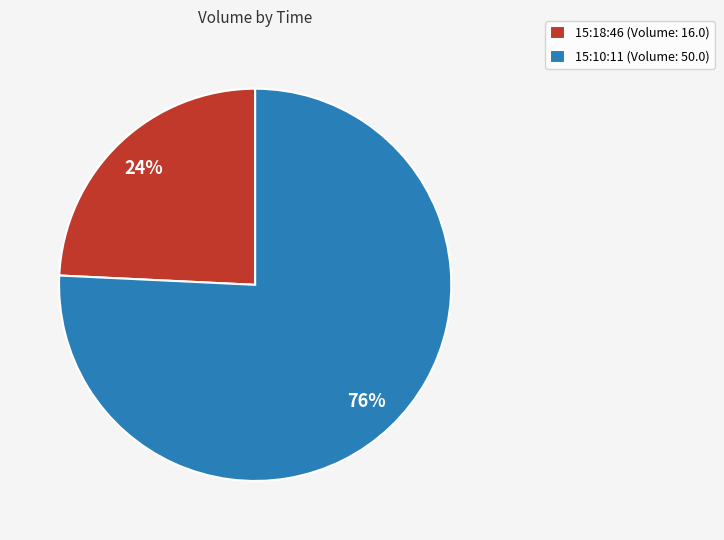

To the nearest percent, what is the combined percentage of 15:10:11 and 15:18:46?

100%